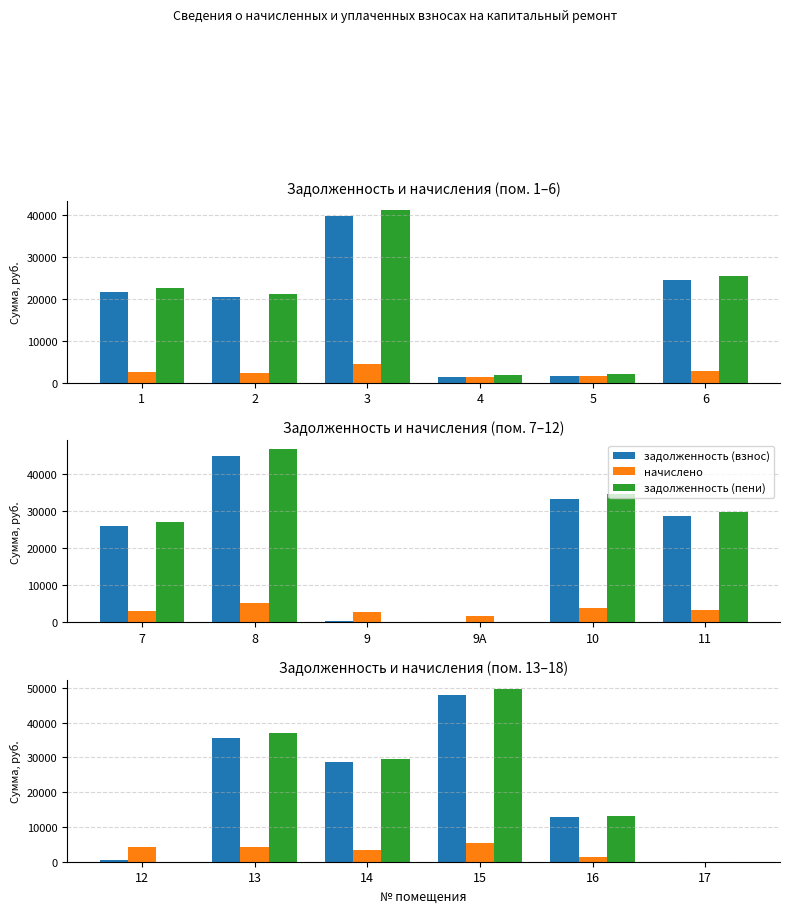

Is it true that задолженность (взнос) equals 10650.2 at 15?

False